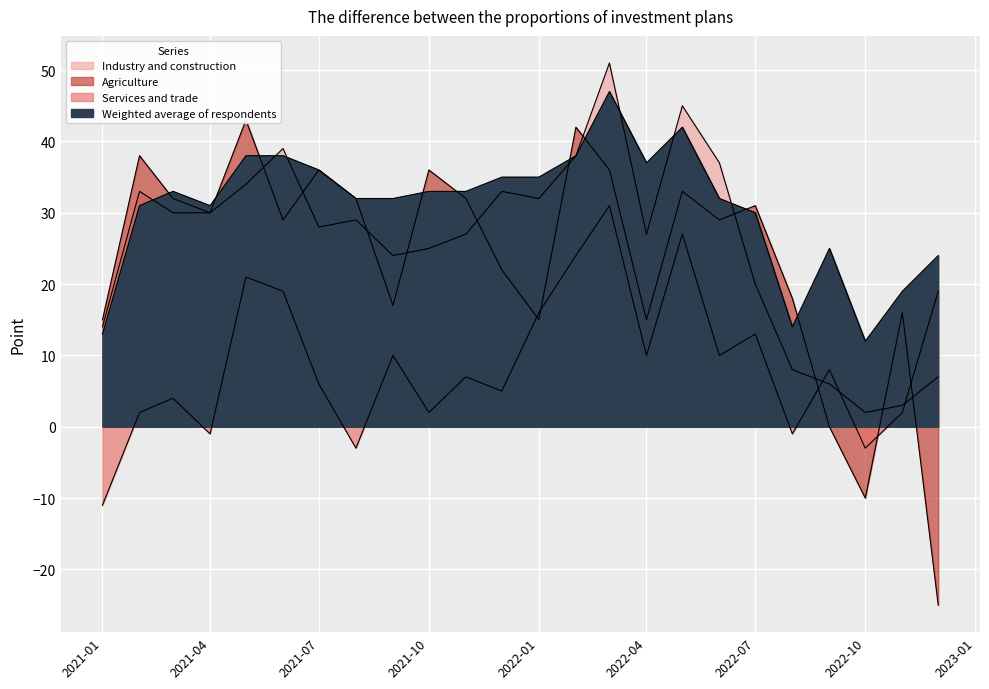

True or false: Agriculture and Industry and construction cross at least once.

True